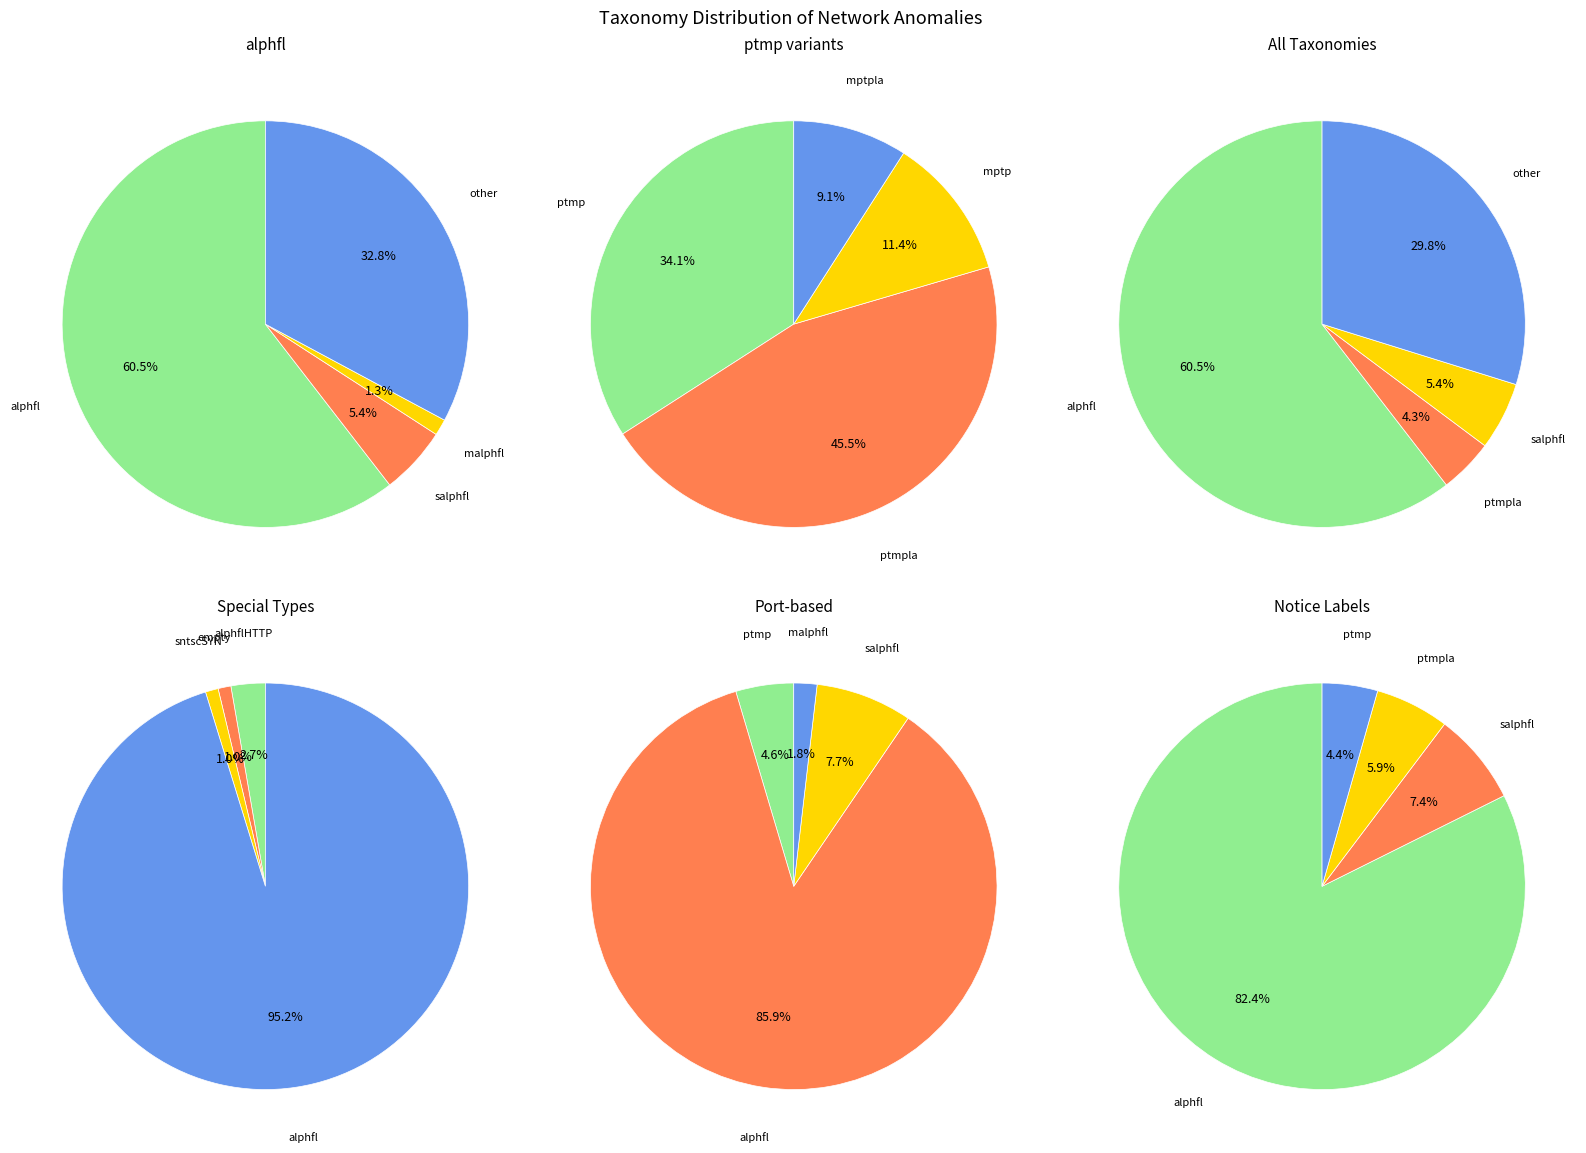

How many slices are in this pie chart?

11